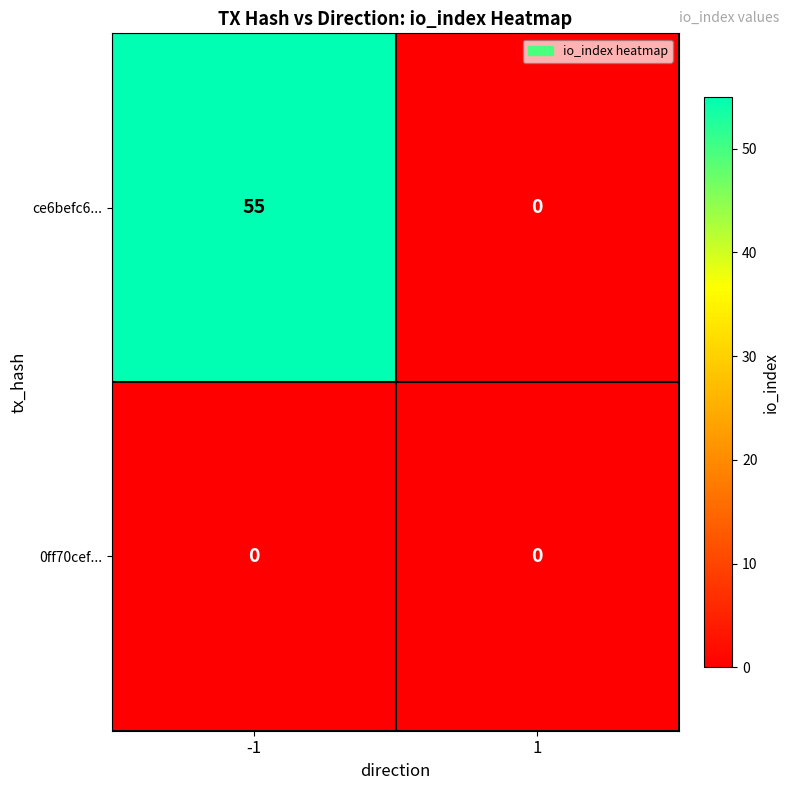

What is the difference between the maximum and minimum values in the ce6befc6... series?

55